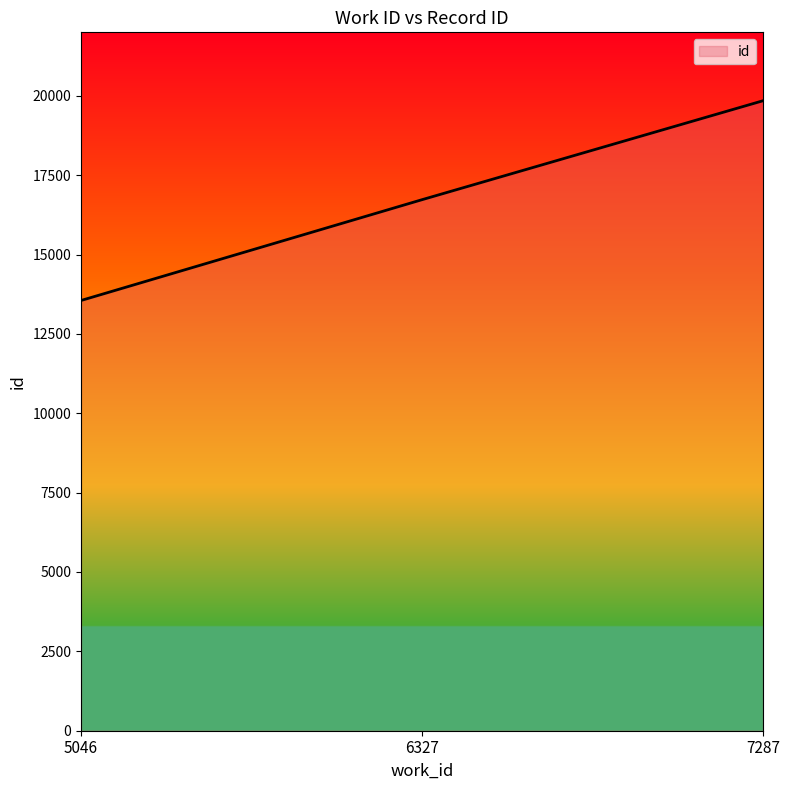

The value at 7287 is 19845. True or false?

True